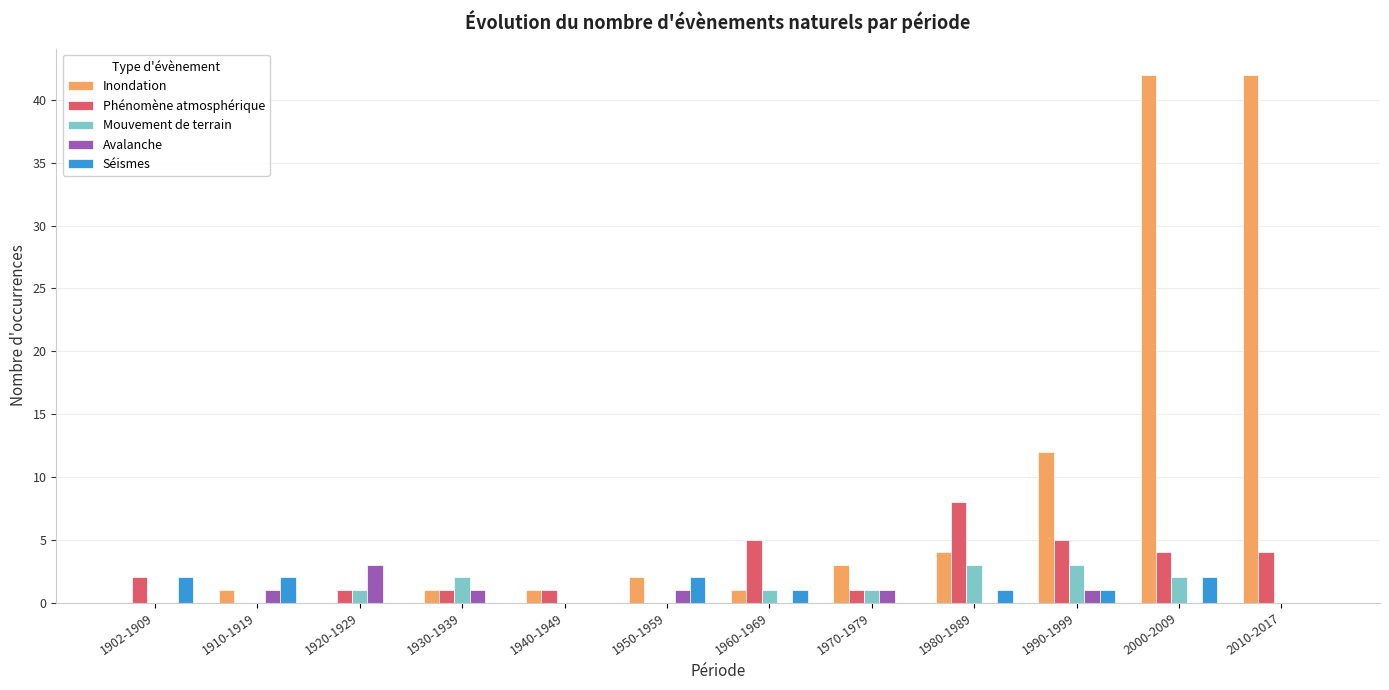

What is the difference between the Phénomène atmosphérique values at 1950-1959 and 2010-2017?

4